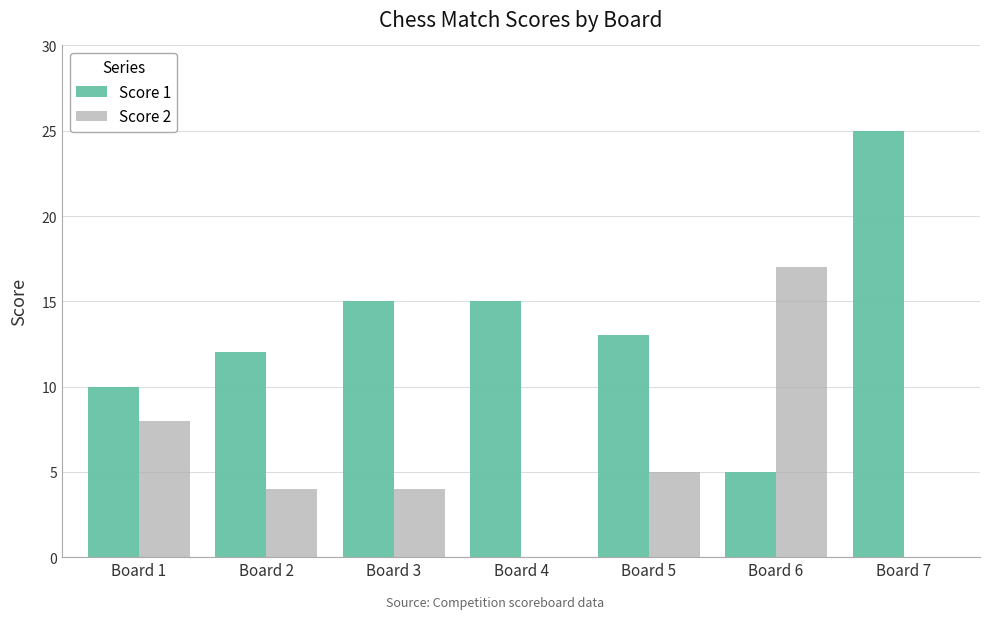

Which label corresponds to the largest value in the chart?

Board 7